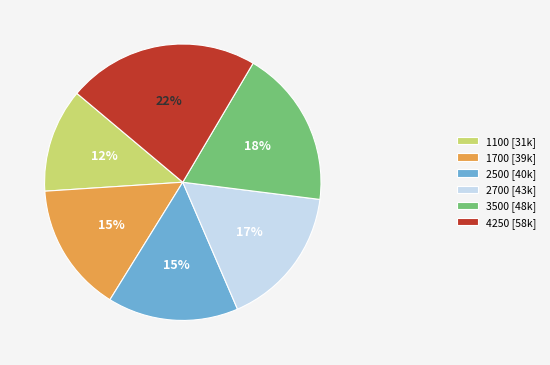

Which slice is the largest?

4250